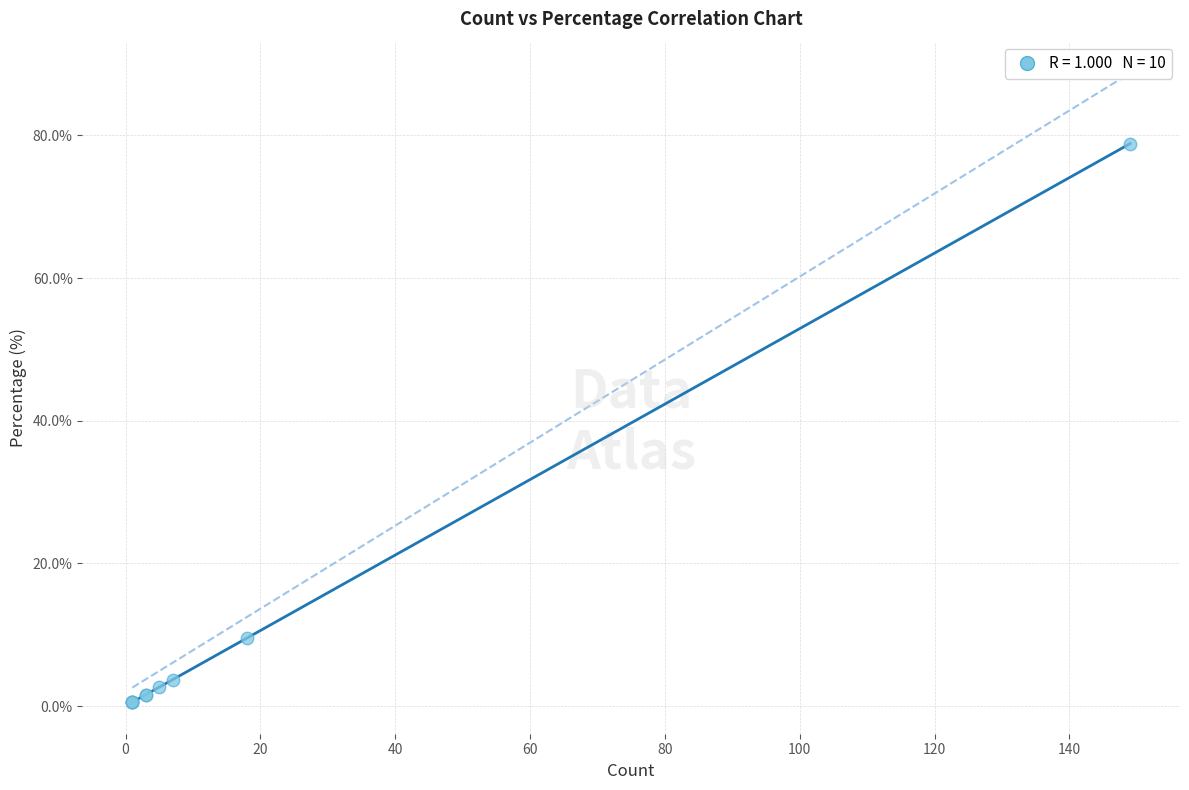

What Y value in the scatter plot is closest to 39?

9.5